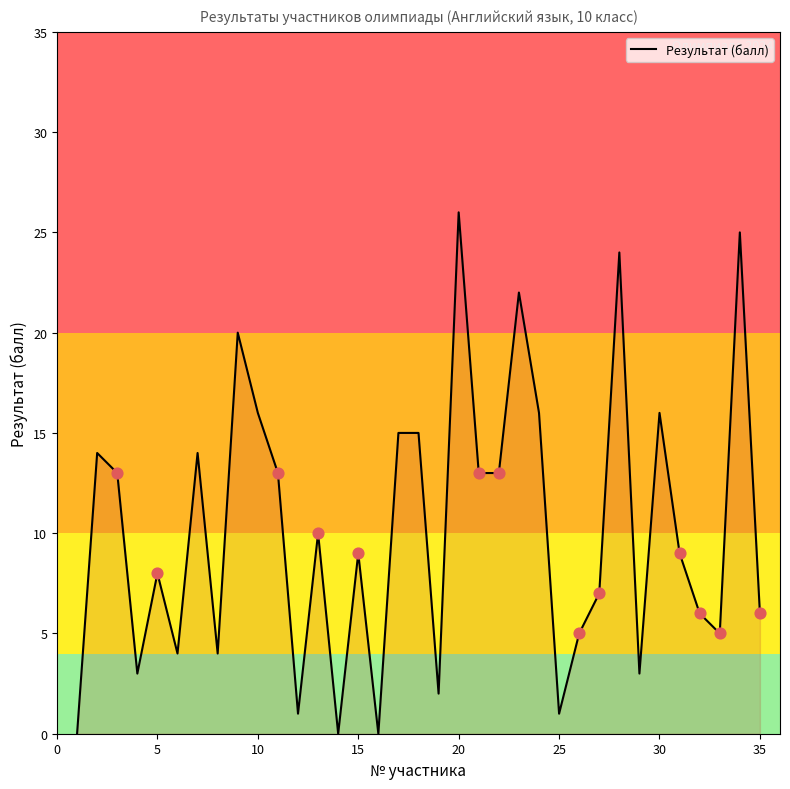

What is the maximum value shown in the chart?

26